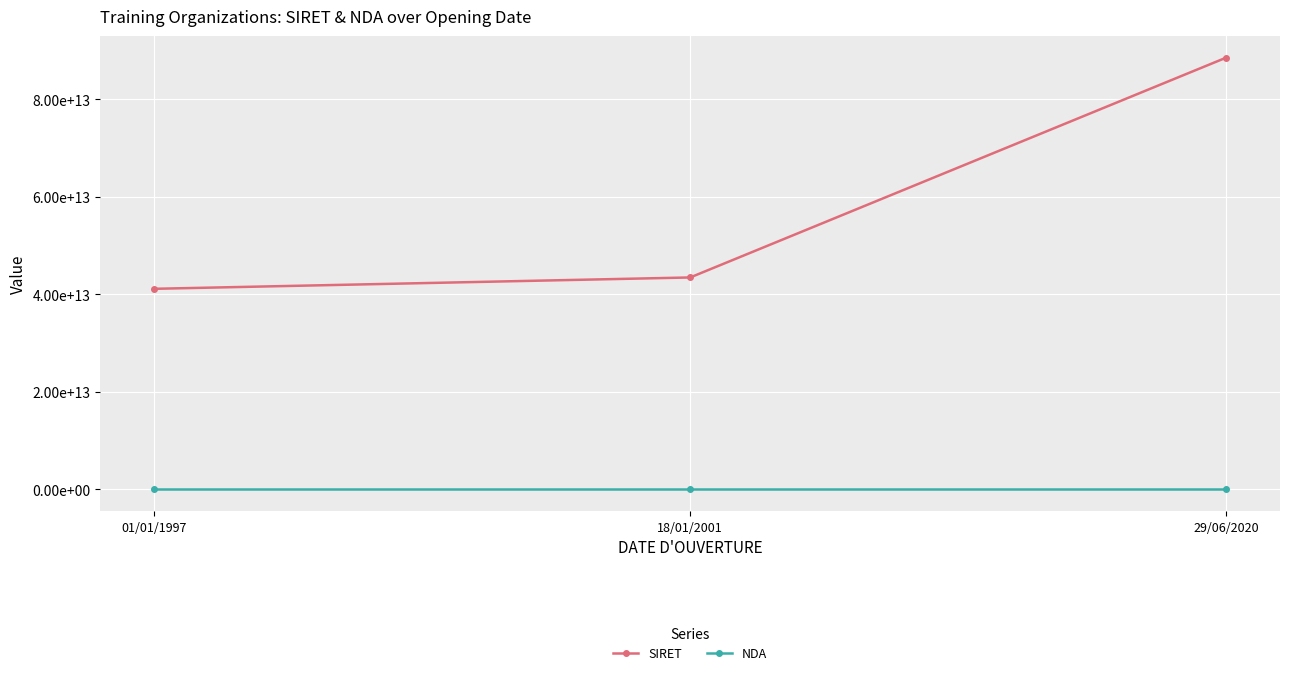

Is the value of SIRET at 01/01/1997 greater than the value of NDA at 01/01/1997?

Yes